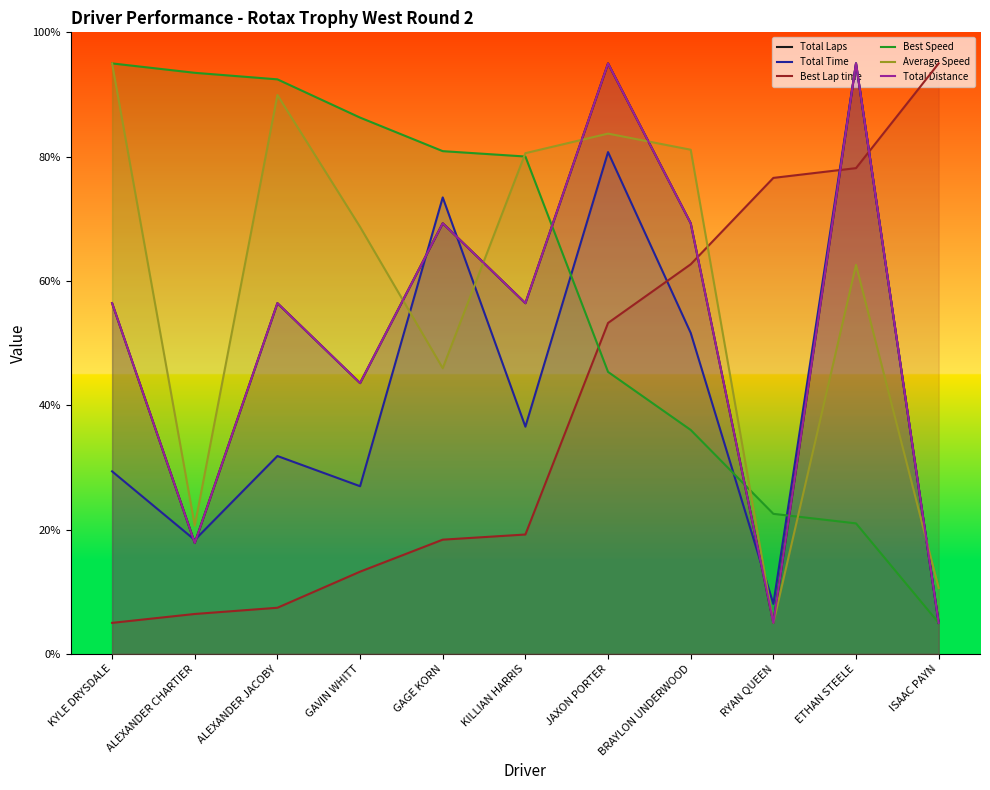

Reading right to left, what are all the values shown in this chart?

Total Laps: ISAAC PAYN=5.0	ETHAN STEELE=95.0	RYAN QUEEN=5.0	BRAYLON UNDERWOOD=69.3	JAXON PORTER=95.0	KILLIAN HARRIS=56.4	GAGE KORN=69.3	GAVIN WHITT=43.6	ALEXANDER JACOBY=56.4	ALEXANDER CHARTIER=17.9	KYLE DRYSDALE=56.4
Total Time: ISAAC PAYN=5.0	ETHAN STEELE=95.0	RYAN QUEEN=8.1	BRAYLON UNDERWOOD=51.6	JAXON PORTER=80.7	KILLIAN HARRIS=36.6	GAGE KORN=73.4	GAVIN WHITT=27.0	ALEXANDER JACOBY=31.8	ALEXANDER CHARTIER=18.3	KYLE DRYSDALE=29.4
Best Lap time: ISAAC PAYN=95.0	ETHAN STEELE=78.2	RYAN QUEEN=76.6	BRAYLON UNDERWOOD=62.7	JAXON PORTER=53.2	KILLIAN HARRIS=19.2	GAGE KORN=18.4	GAVIN WHITT=13.2	ALEXANDER JACOBY=7.4	ALEXANDER CHARTIER=6.4	KYLE DRYSDALE=5.0
Best Speed: ISAAC PAYN=5.0	ETHAN STEELE=21.0	RYAN QUEEN=22.5	BRAYLON UNDERWOOD=36.0	JAXON PORTER=45.4	KILLIAN HARRIS=80.0	GAGE KORN=80.9	GAVIN WHITT=86.3	ALEXANDER JACOBY=92.4	ALEXANDER CHARTIER=93.5	KYLE DRYSDALE=95.0
Average Speed: ISAAC PAYN=10.6	ETHAN STEELE=62.6	RYAN QUEEN=5.0	BRAYLON UNDERWOOD=81.1	JAXON PORTER=83.7	KILLIAN HARRIS=80.6	GAGE KORN=46.0	GAVIN WHITT=68.7	ALEXANDER JACOBY=89.9	ALEXANDER CHARTIER=20.6	KYLE DRYSDALE=95.0
Total Distance: ISAAC PAYN=5.0	ETHAN STEELE=95.0	RYAN QUEEN=5.0	BRAYLON UNDERWOOD=69.3	JAXON PORTER=95.0	KILLIAN HARRIS=56.4	GAGE KORN=69.3	GAVIN WHITT=43.6	ALEXANDER JACOBY=56.4	ALEXANDER CHARTIER=17.9	KYLE DRYSDALE=56.4